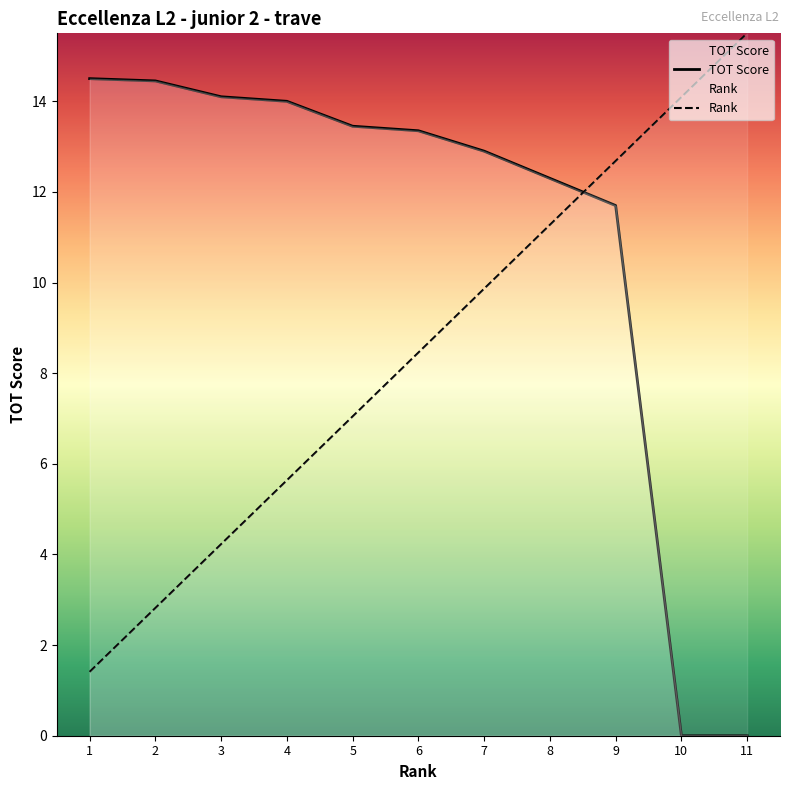

What is the difference between the maximum and minimum values in the TOT Score series?

14.5